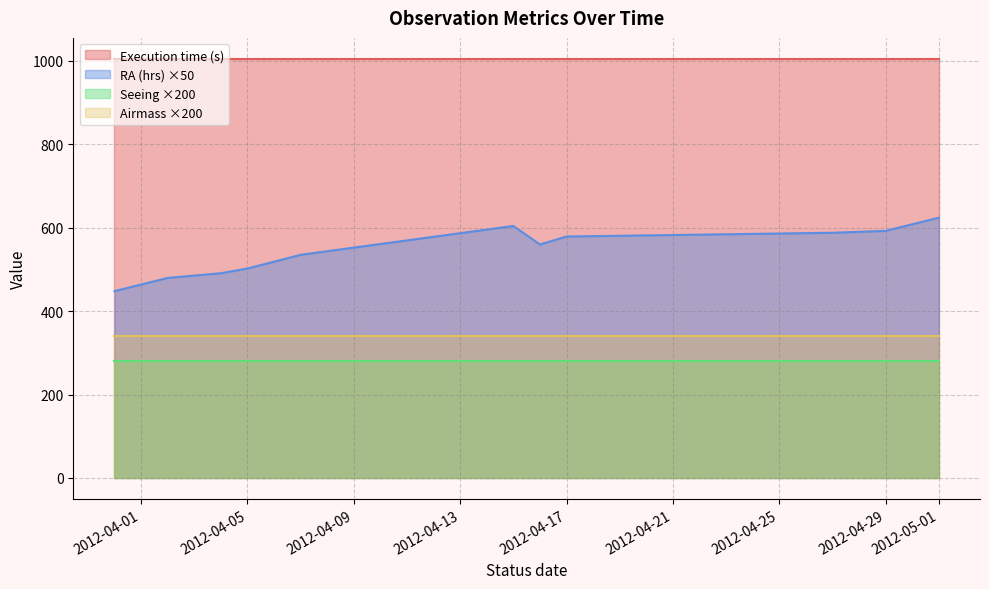

What is the greatest value displayed?

1005.0